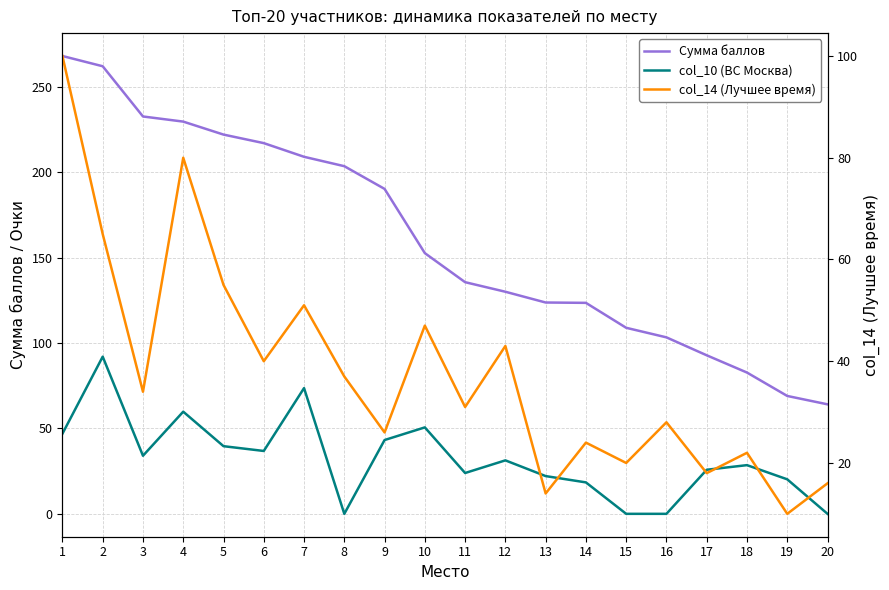

True or false: Сумма баллов and col_10 (ВС Москва) cross at least once.

False